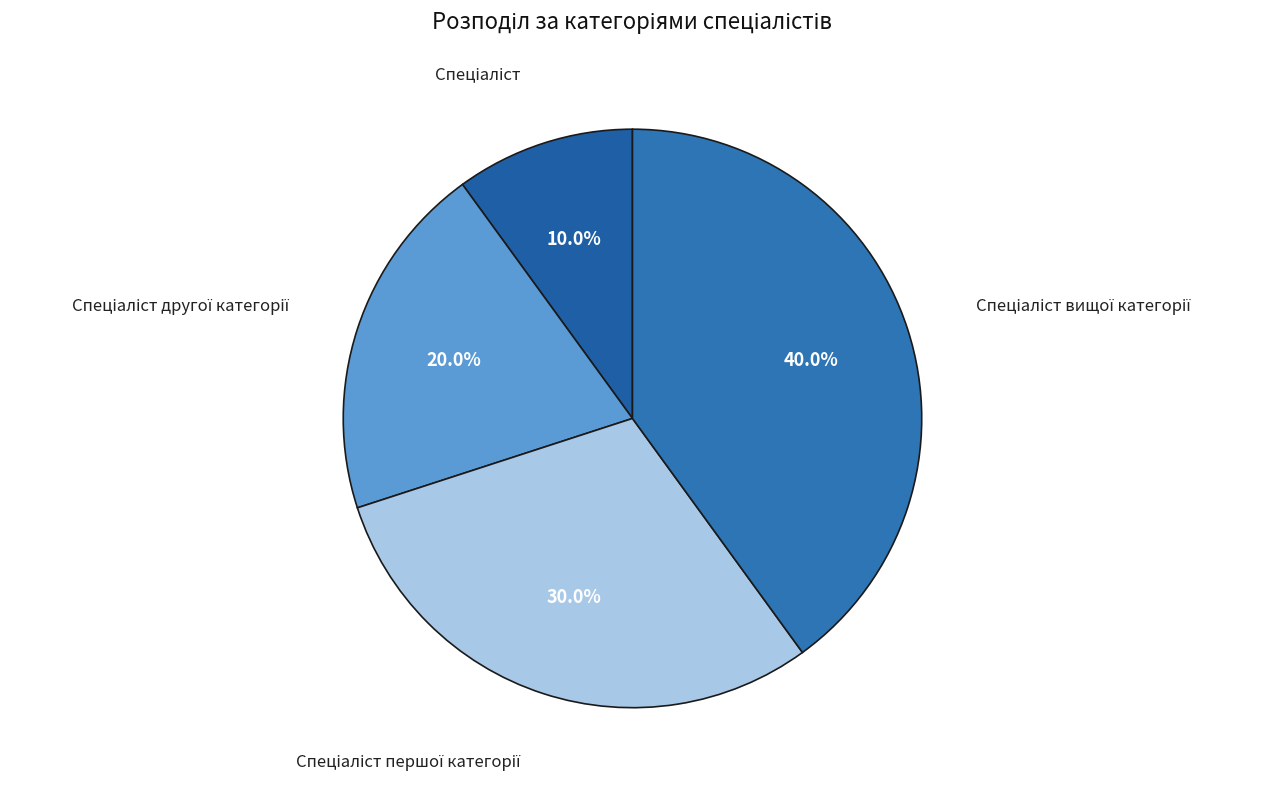

What is the largest slice in the pie chart?

Спеціаліст вищої категорії